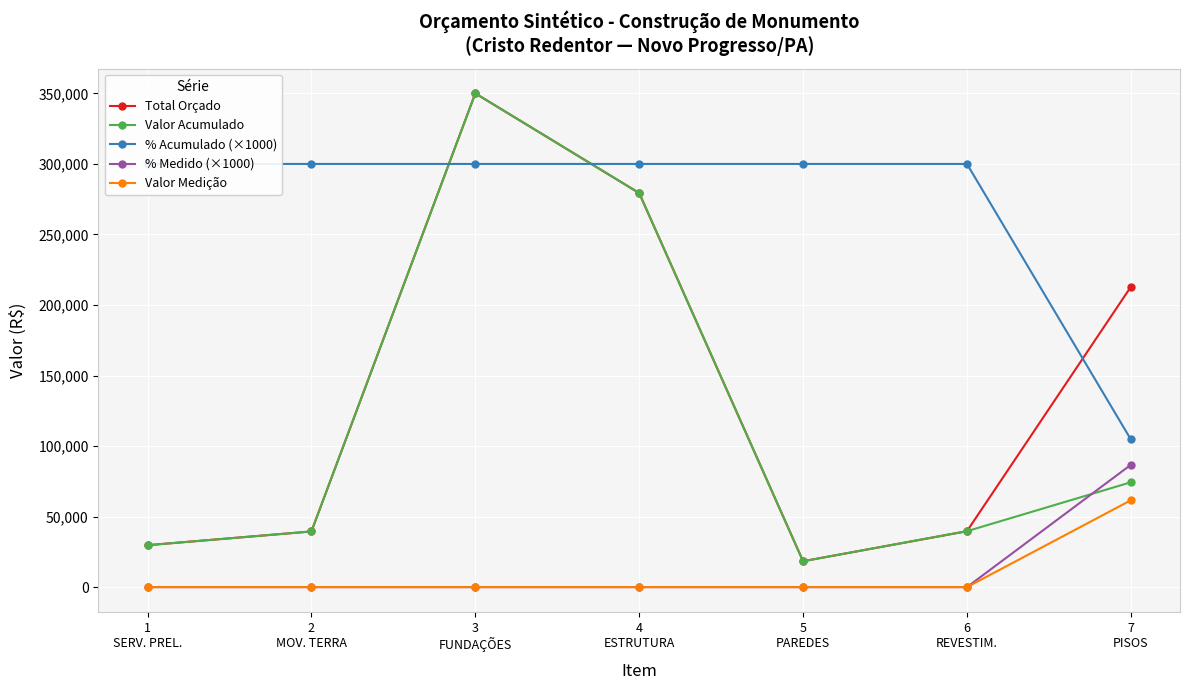

What is the average value of the Total Orçado series?

138488.4